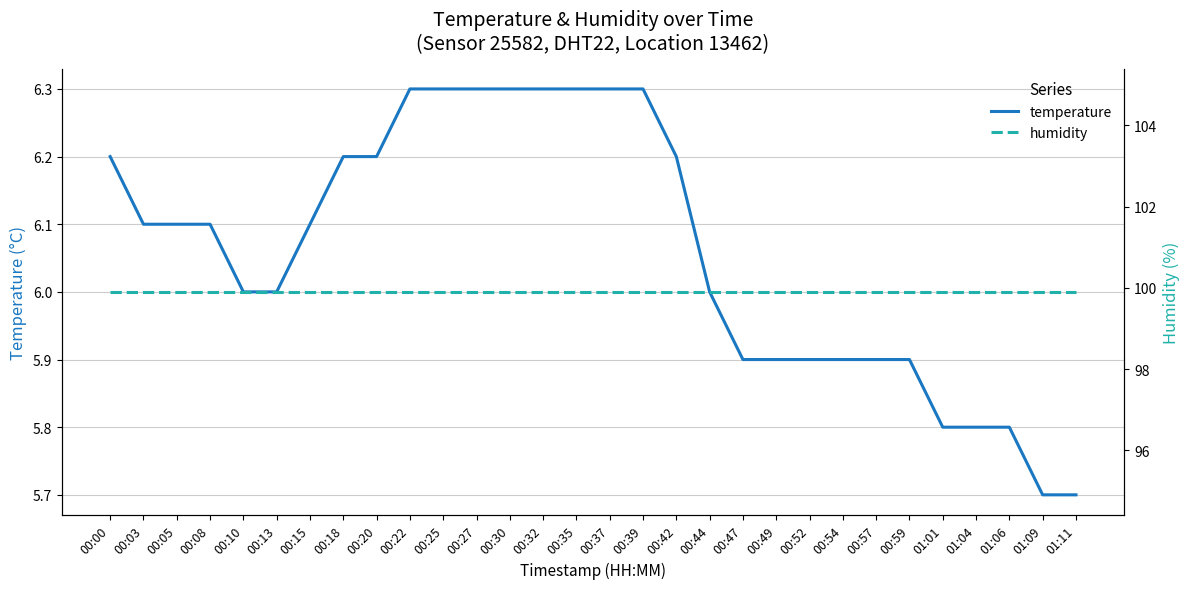

Between 01:11 and 00:20, which is larger?

00:20